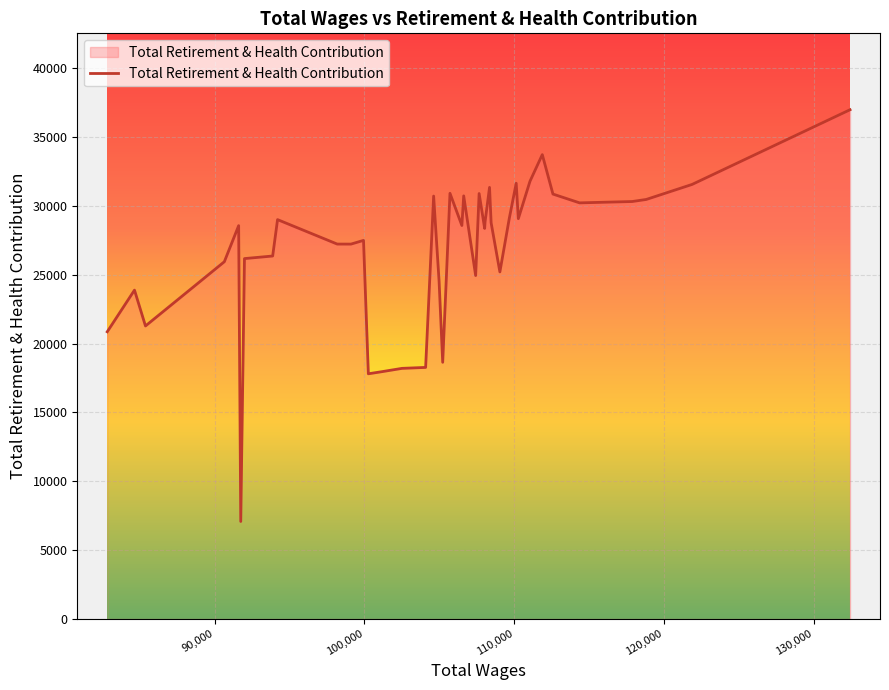

What is the difference between the maximum and minimum values?

29901